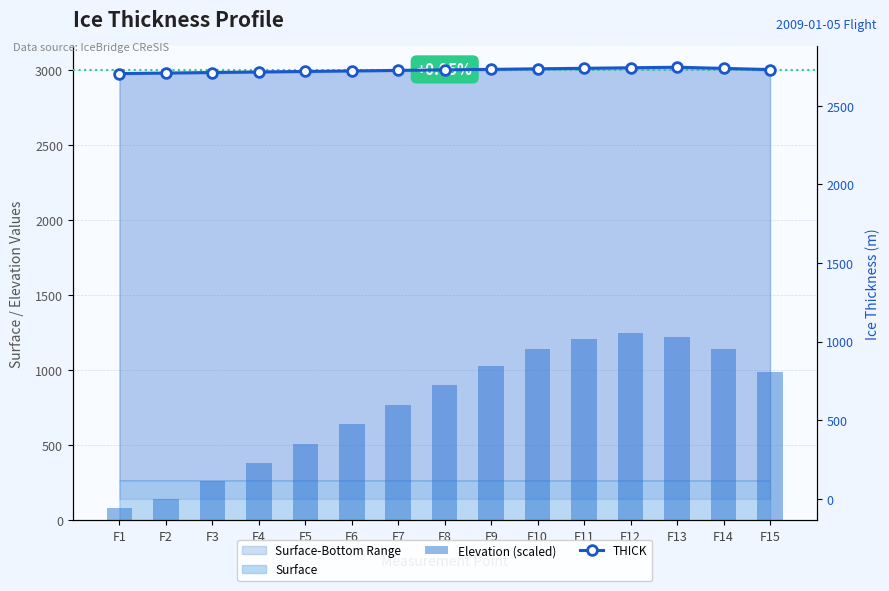

What is the difference between the Elevation (scaled) values at F13 and F11?

10.0